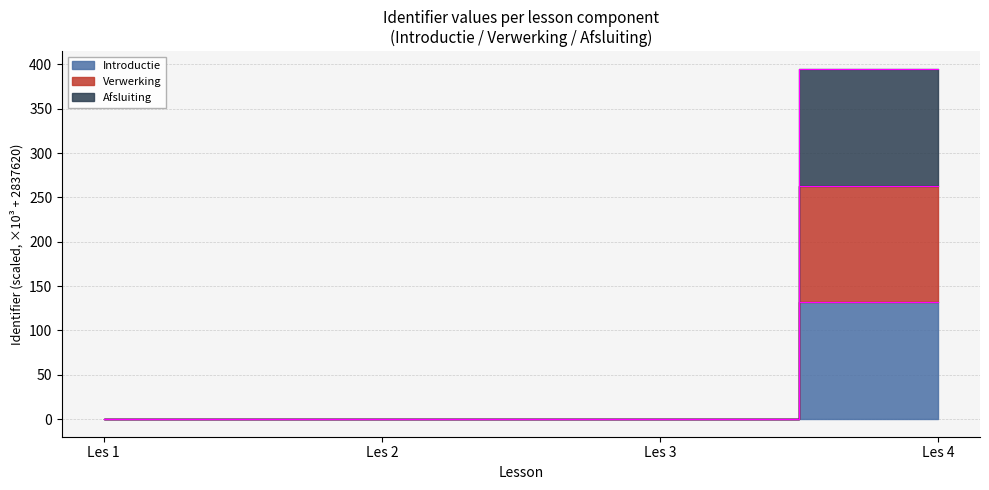

Between Les 1 and Les 4, which series saw the biggest shift?

Afsluiting